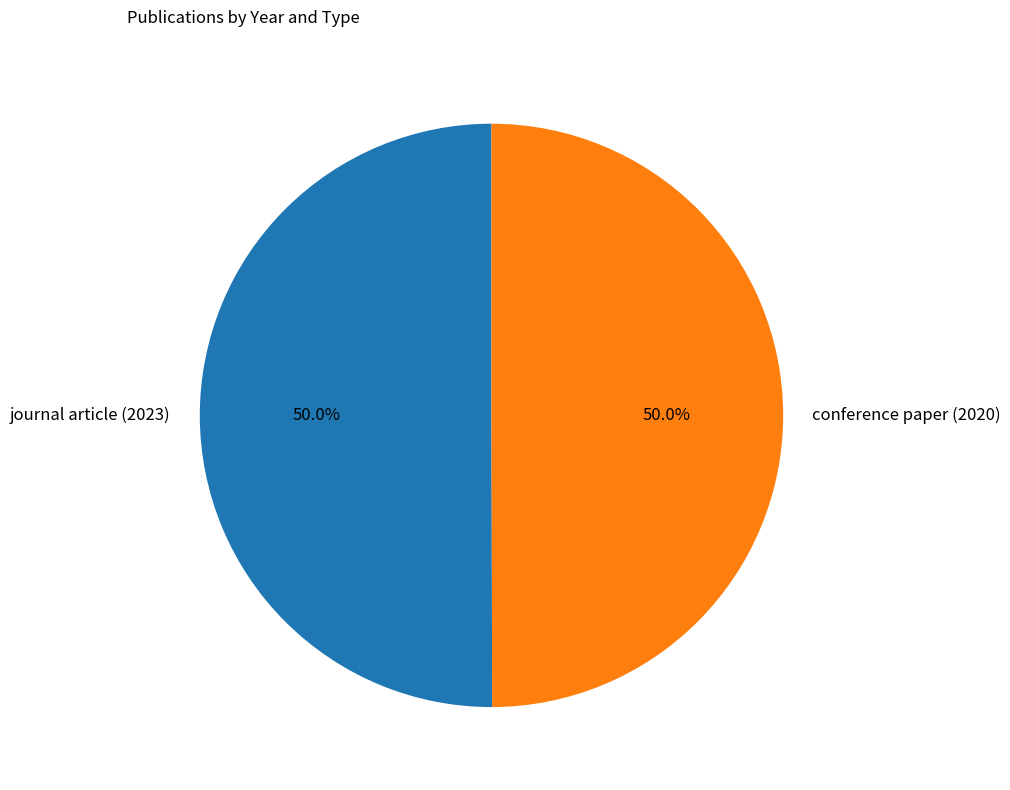

Combined, what portion of the pie is journal article (2023) and conference paper (2020)?

100.0%